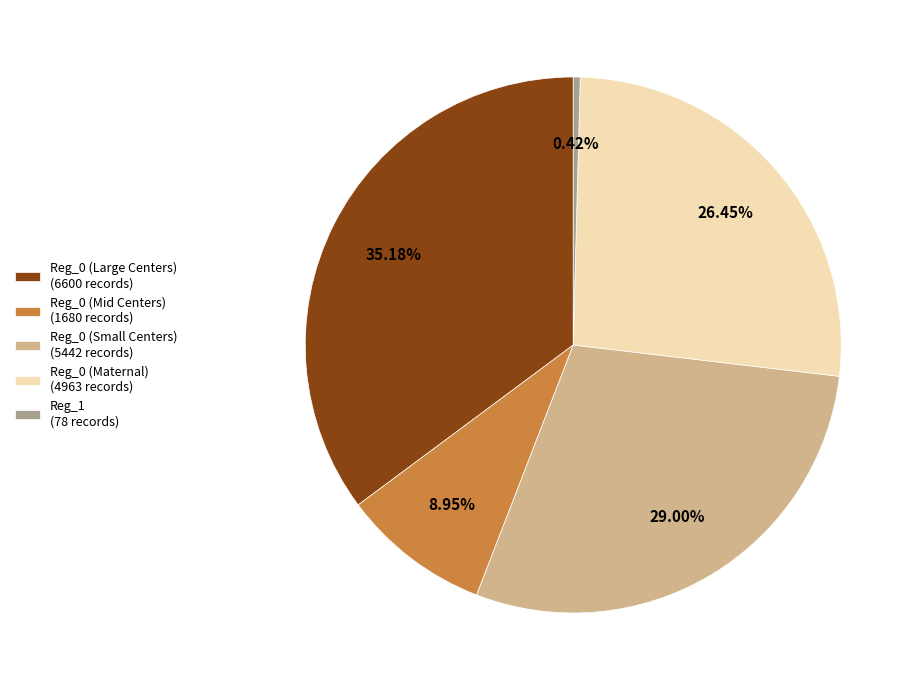

To the nearest percent, what is the difference between the largest and smallest slice percentages?

35%